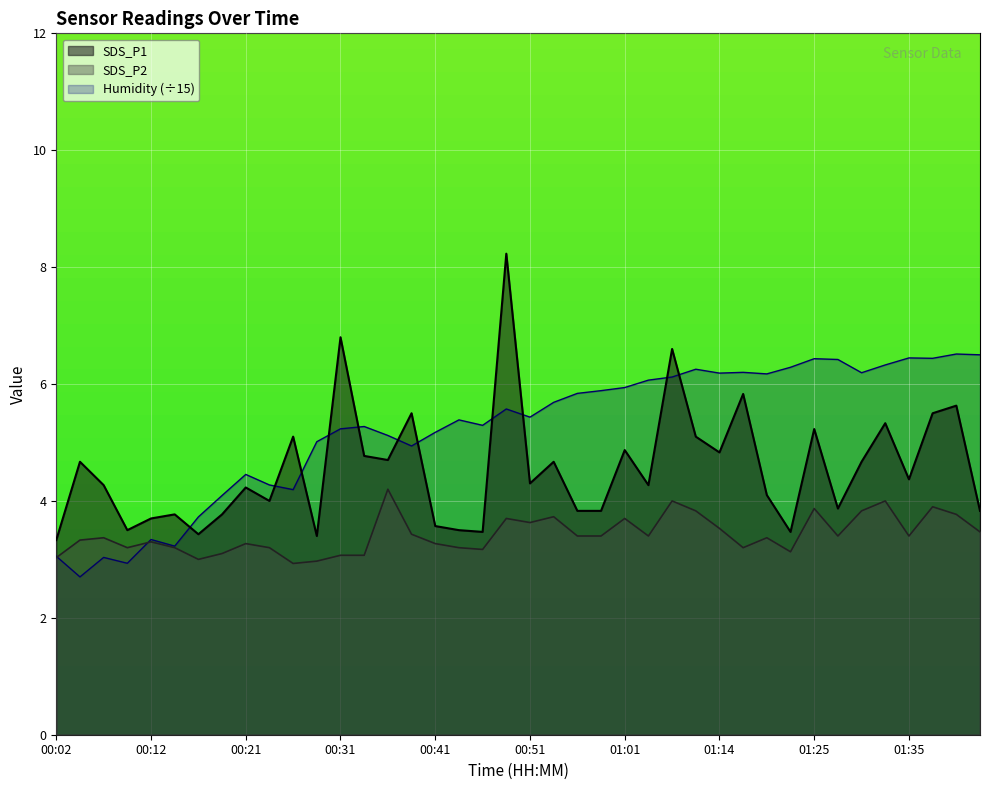

What is the lowest value of the Humidity series?

2.7